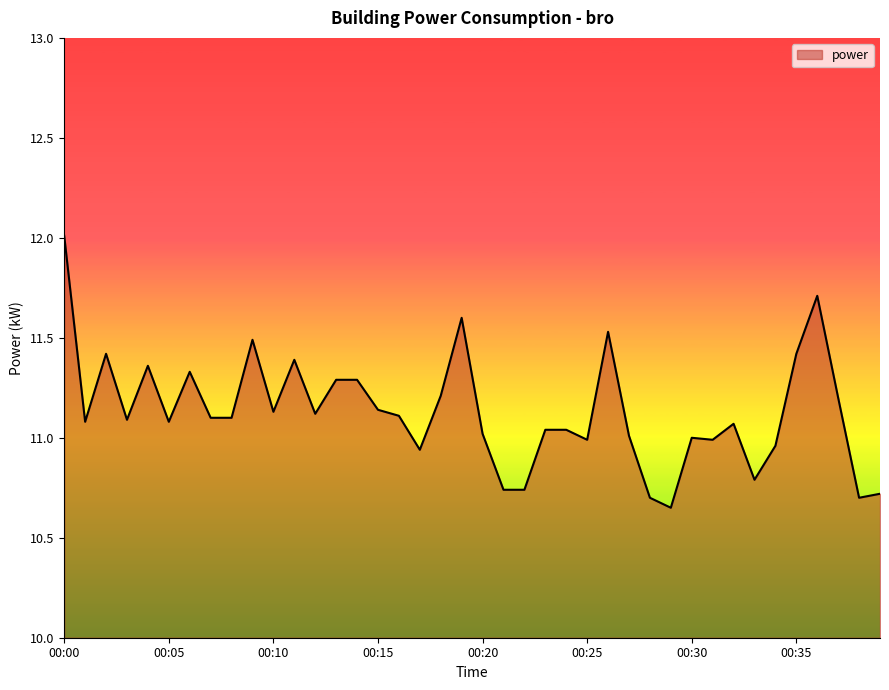

What is the greatest value displayed?

12.0